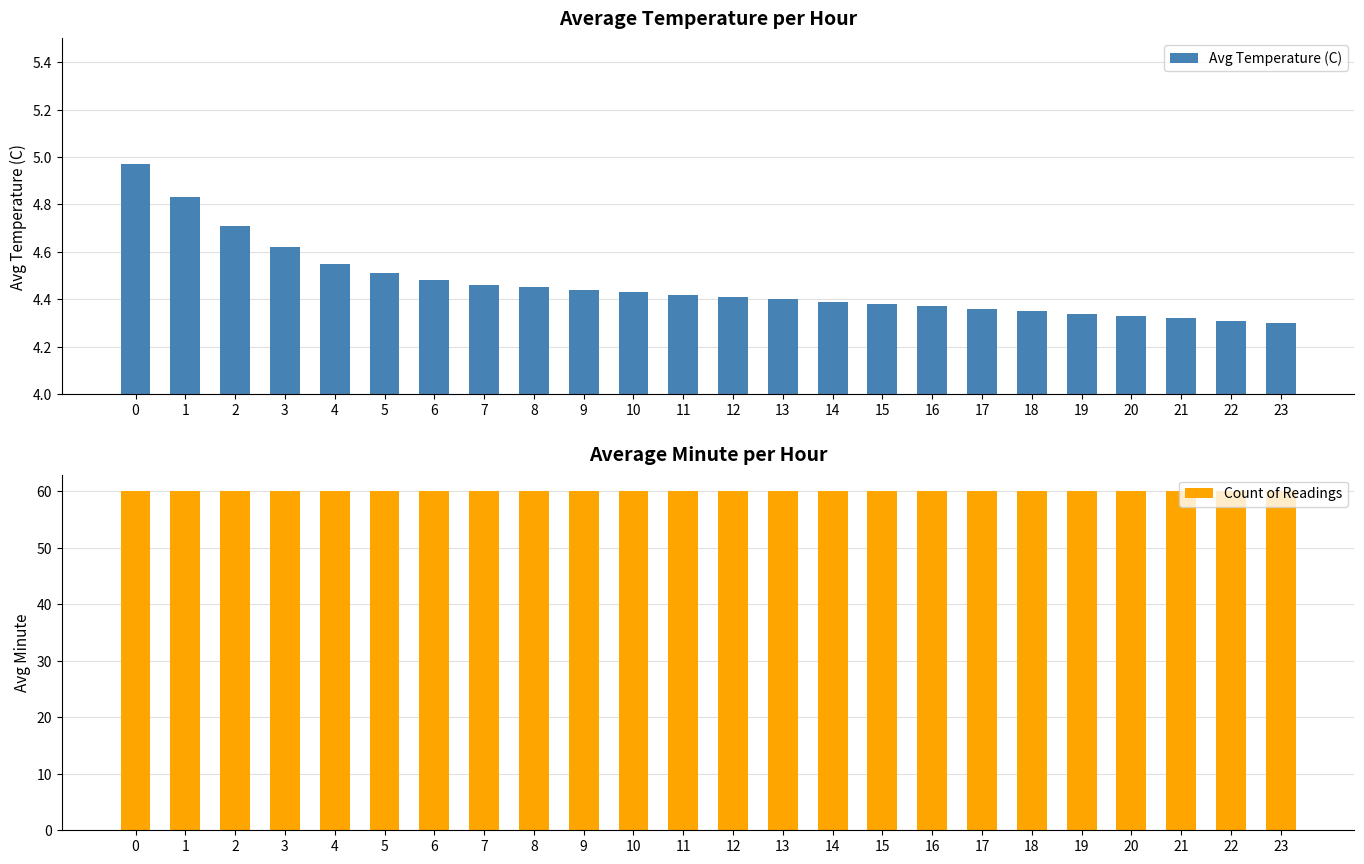

Where is Avg Temperature (C) nearest to the value 4?

23